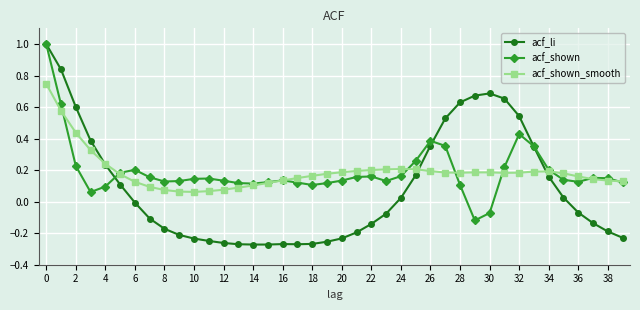

What is the greatest value displayed?

1.0